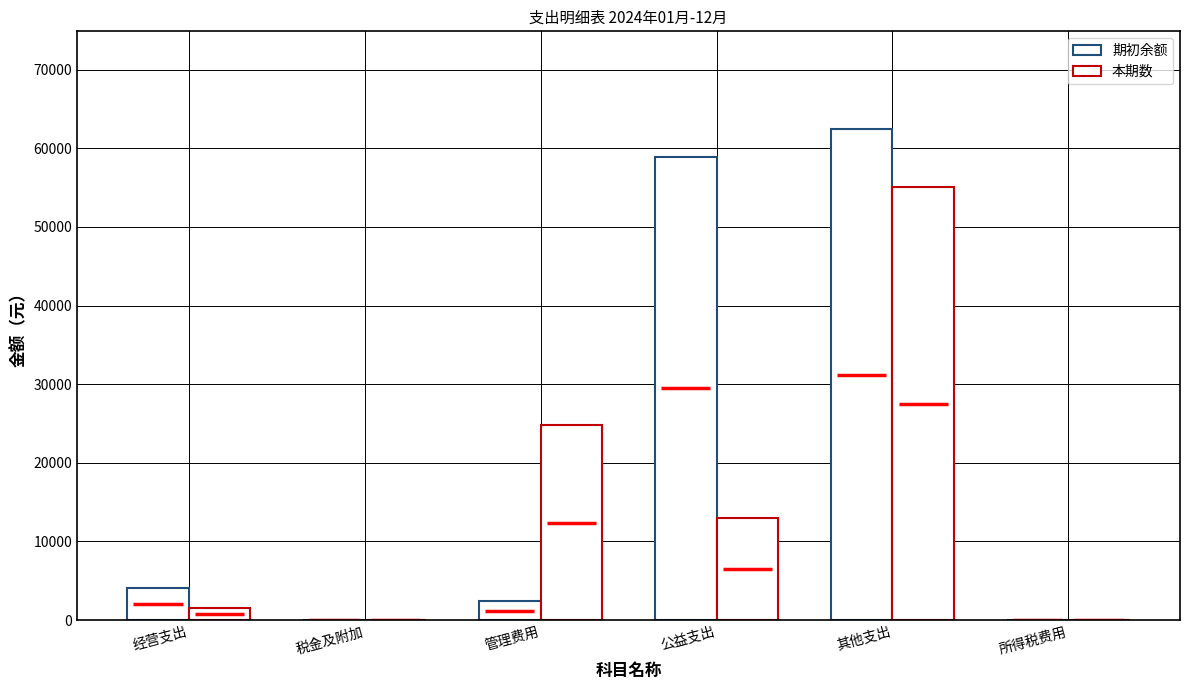

Which series has the largest range (max minus min)?

期初余额